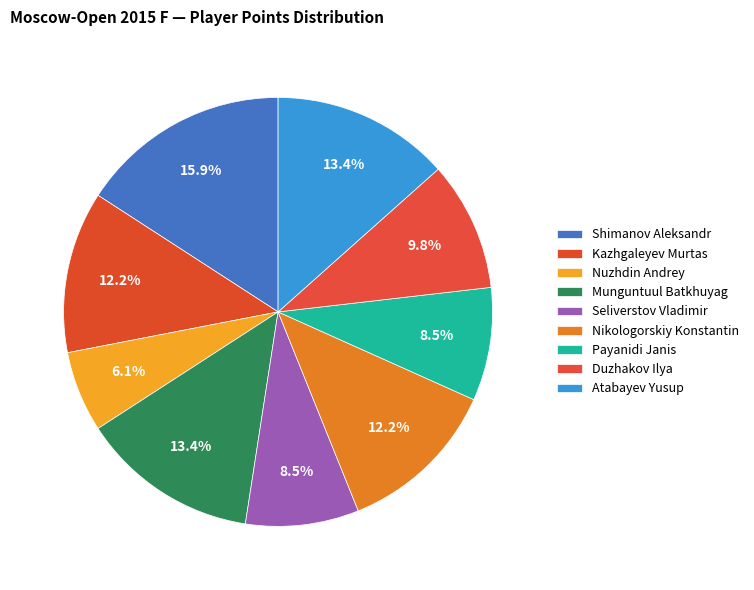

What percentage is the Nikologorskiy Konstantin slice, to the nearest percent?

12%